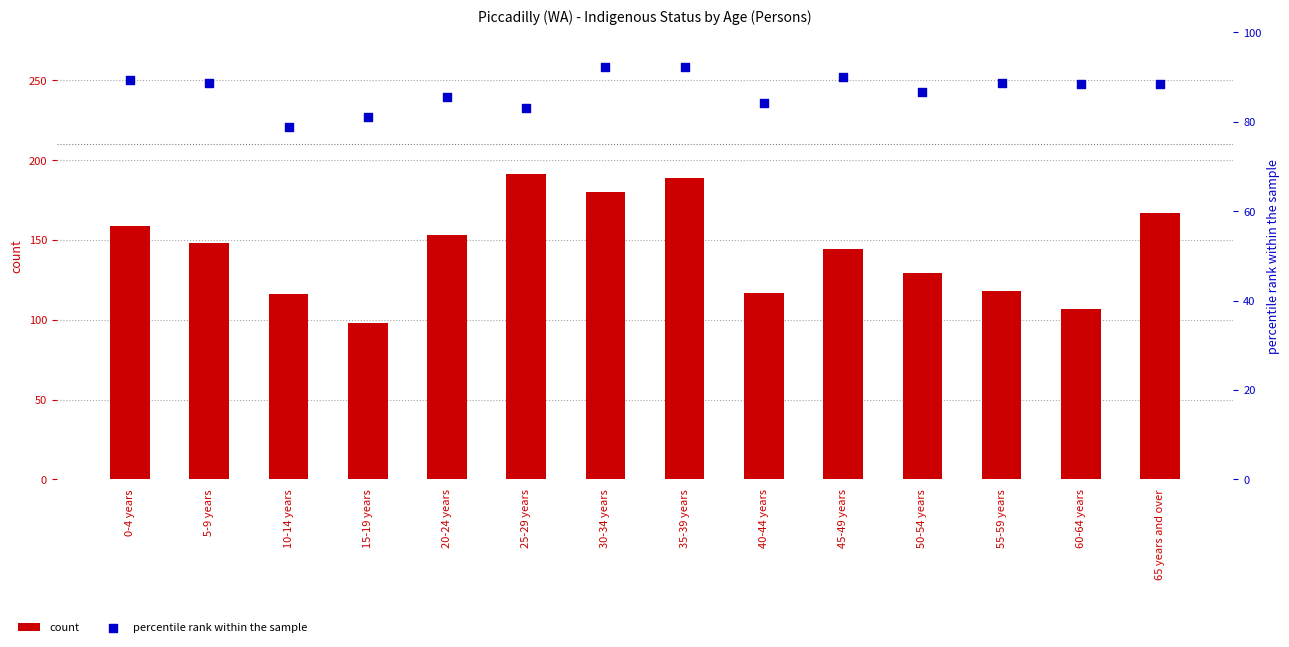

What is the total value across all series at 60-64 years?

195.4